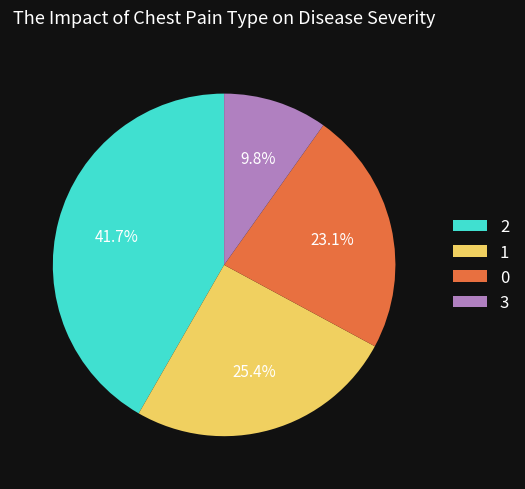

Approximately how many times larger is the value at 0 compared to 1?

0.9